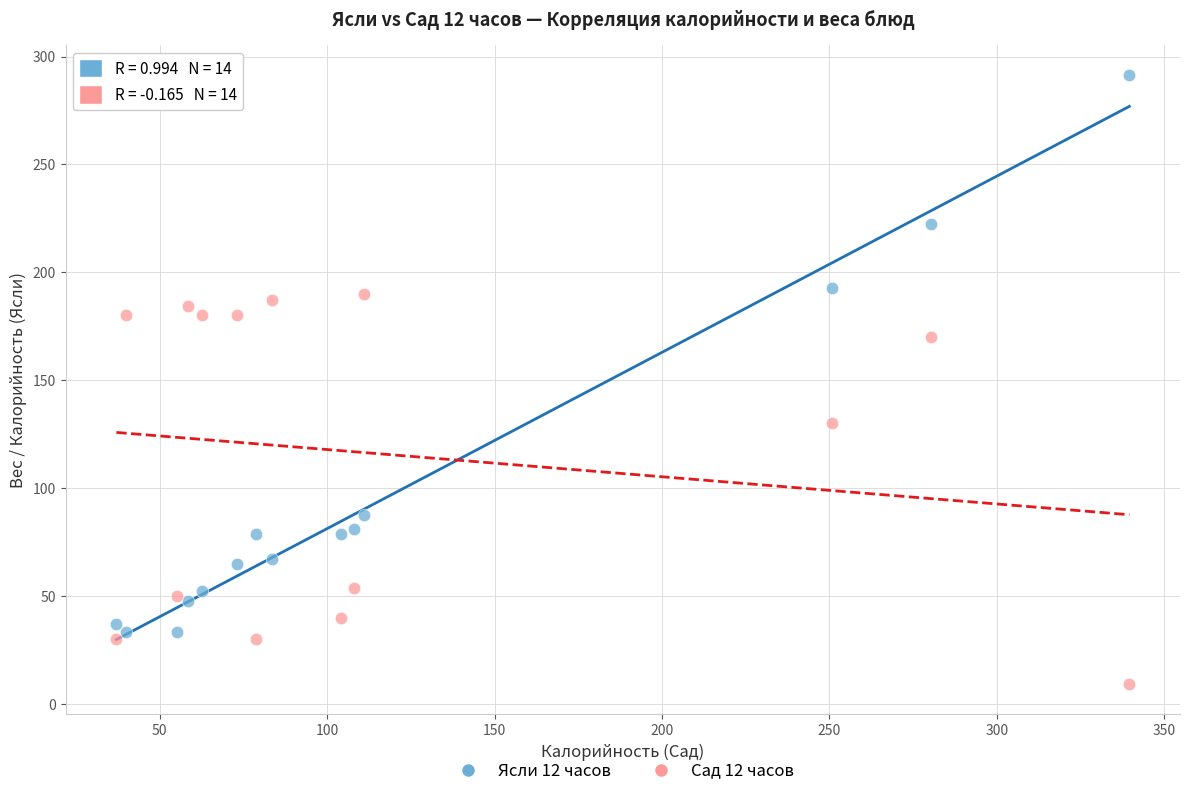

Which series contains the lowest Y value?

Сад 12 часов